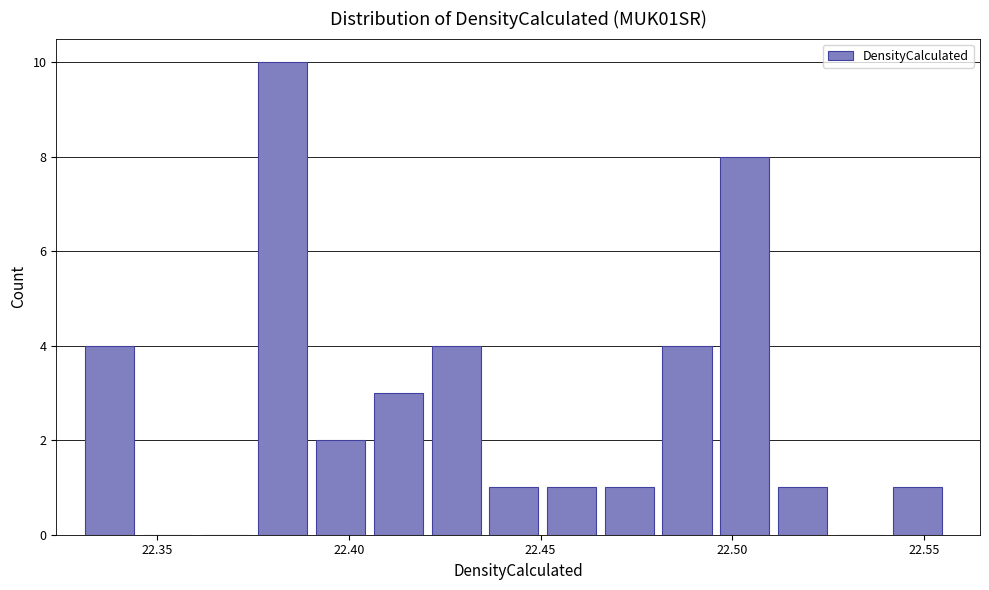

Read against the x-axis, roughly where is the centre of the tallest bar?

22.385